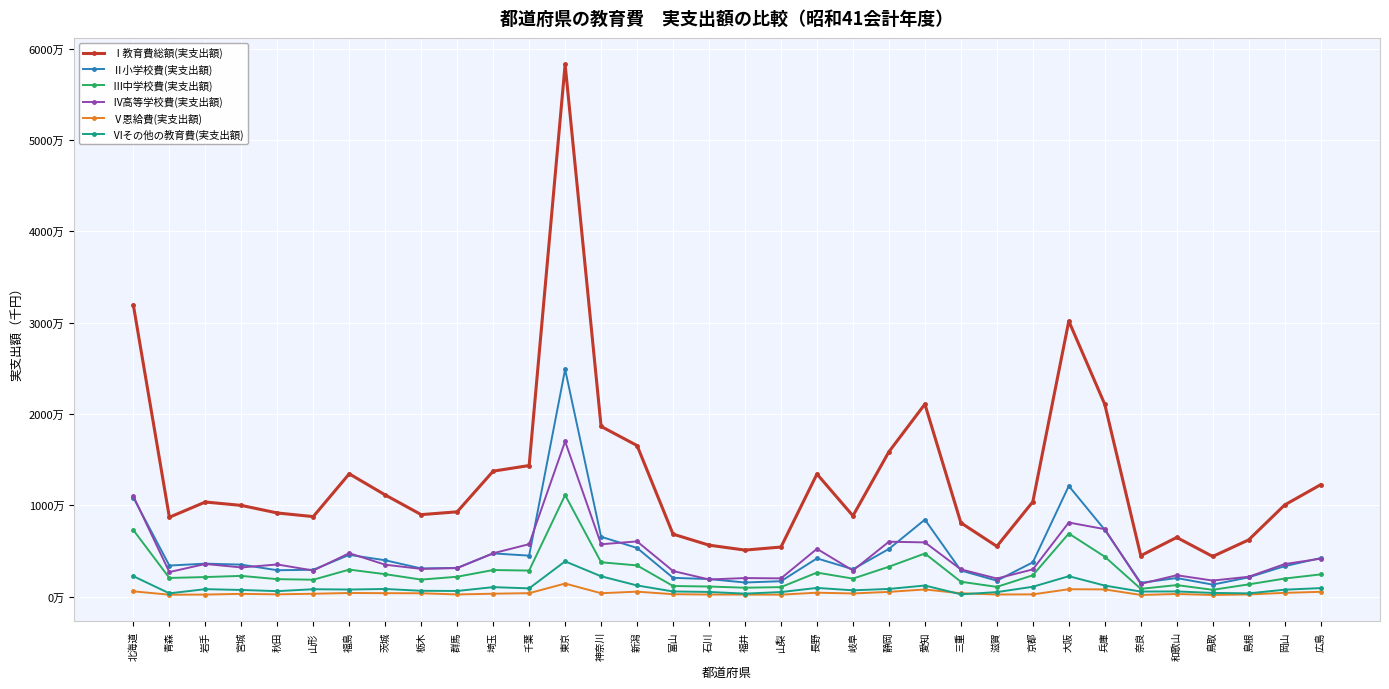

Reading left to right, extract all data points from this chart.

Ⅰ教育費総額(実支出額): 31897855	8686367	10355255	9984718	9154872	8759329	13444013	11129327	8974114	9284219	13734622	14350670	58269338	18633056	16537456	6837932	5631821	5092327	5425667	13420239	8843257	15855803	21073248	8079063	5504225	10383097	30167489	21052144	4480049	6479064	4393830	6210910	10032739	12250832
Ⅱ小学校費(実支出額): 10834450	3398201	3607830	3499595	2884771	2938448	4570250	3976164	3082010	3139945	4729725	4483620	24878995	6551625	5323907	2052159	1920123	1543411	1684278	4184582	2994197	5218366	8427929	2857484	1742450	3751489	12111453	7309022	1506571	2031958	1312058	2108625	3332536	4214802
Ⅲ中学校費(実支出額): 7279565	2040976	2139198	2267399	1909587	1846784	2954665	2453518	1860229	2173487	2909441	2848702	11113737	3759051	3412792	1158597	1102130	972378	1037607	2628831	1967437	3271569	4717519	1627119	1062568	2335836	6906148	4368826	850180	1259180	742625	1337272	1976105	2430110
Ⅳ高等学校費(実支出額): 10975849	2686114	3572101	3191672	3517227	2855956	4753321	3490788	3032474	3119710	4743951	5741548	16989997	5728929	6041765	2801835	1875523	2030340	1993910	5228550	2853753	6009695	5934675	2979984	1978163	2976307	8110208	7381644	1391318	2338030	1755526	2173112	3559266	4153832
Ⅴ恩給費(実支出額): 575805	206379	221452	300216	246673	311562	393899	374137	363985	235588	316037	376371	1428849	369183	540288	263670	225841	222532	212782	427440	342045	517133	780862	363877	230622	242875	807287	786106	180524	285295	180507	239043	409128	522485
Ⅵその他の教育費(実支出額): 2232186	354697	814674	725836	596614	806579	771878	834720	635416	615489	1035468	900429	3857760	2224271	1218704	561671	508204	323666	497090	950840	685825	839040	1212263	250599	490422	1076590	2232399	1206546	551456	564601	403114	352858	755704	929603